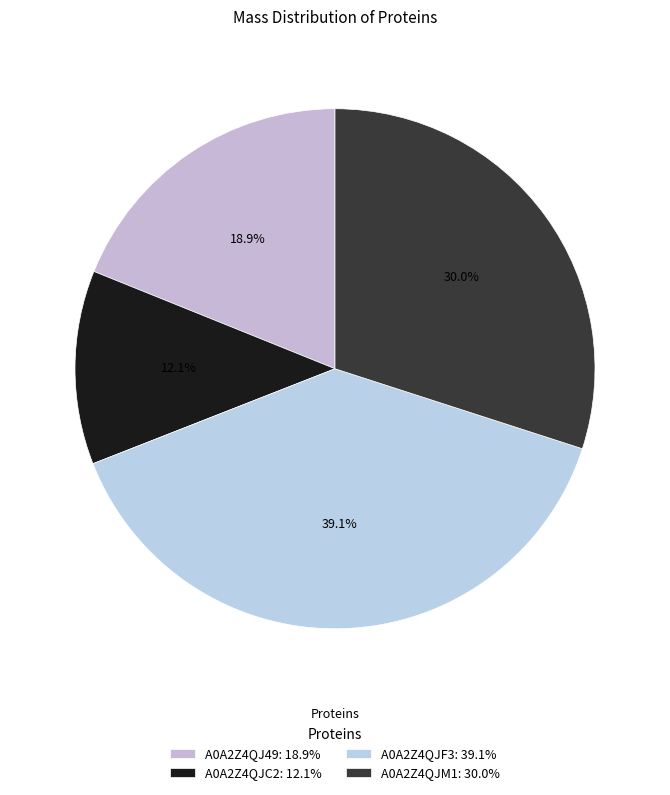

To the nearest percent, what is the difference between the A0A2Z4QJF3 and A0A2Z4QJC2 slice percentages?

27%